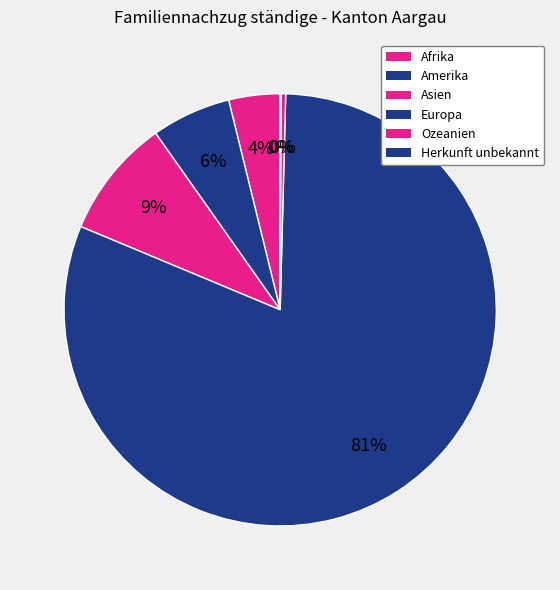

Which category has the smallest portion of the pie?

Herkunft unbekannt